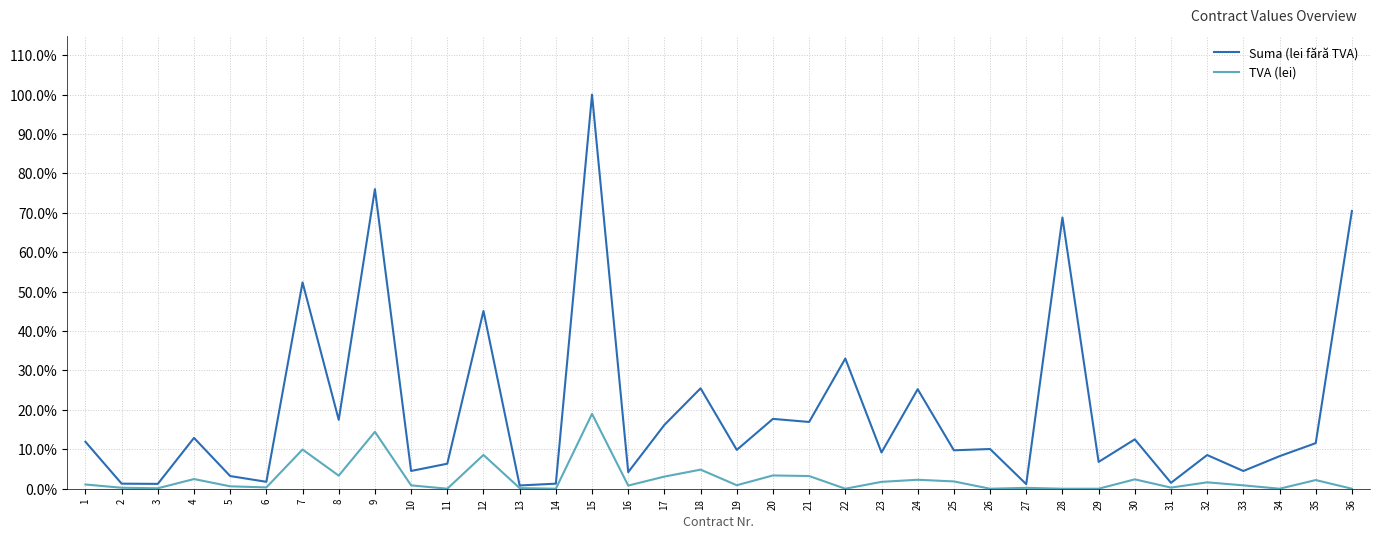

What is the difference between the maximum and minimum values in the Suma (lei fără TVA) series?

99.2